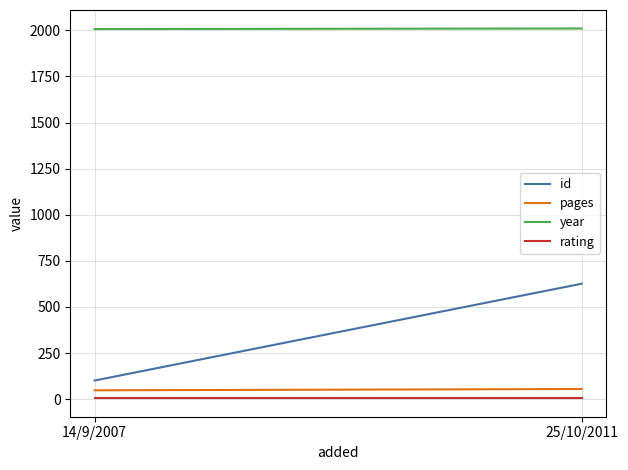

Which series has the largest range (max minus min)?

id